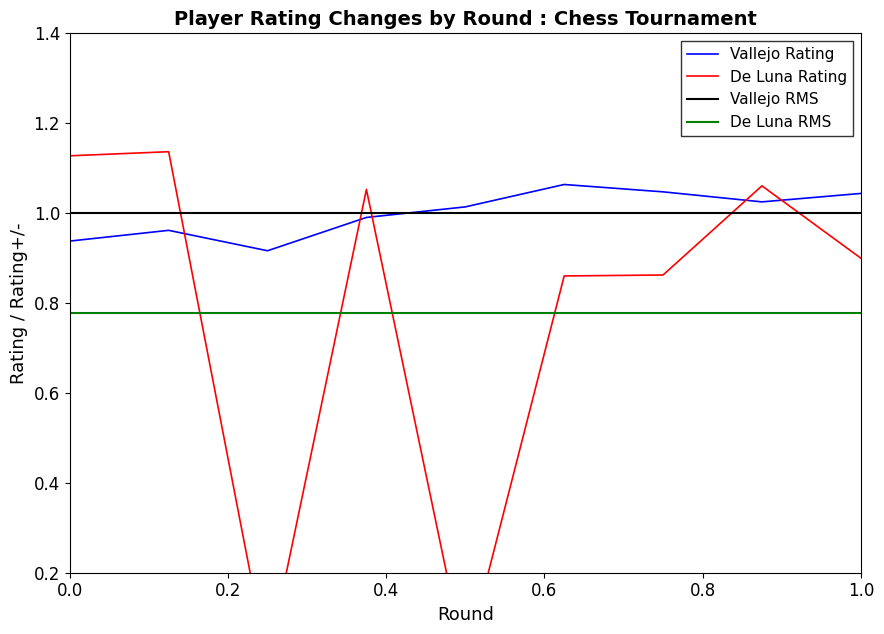

Which category has the lowest value in the Vallejo Rating series?

3